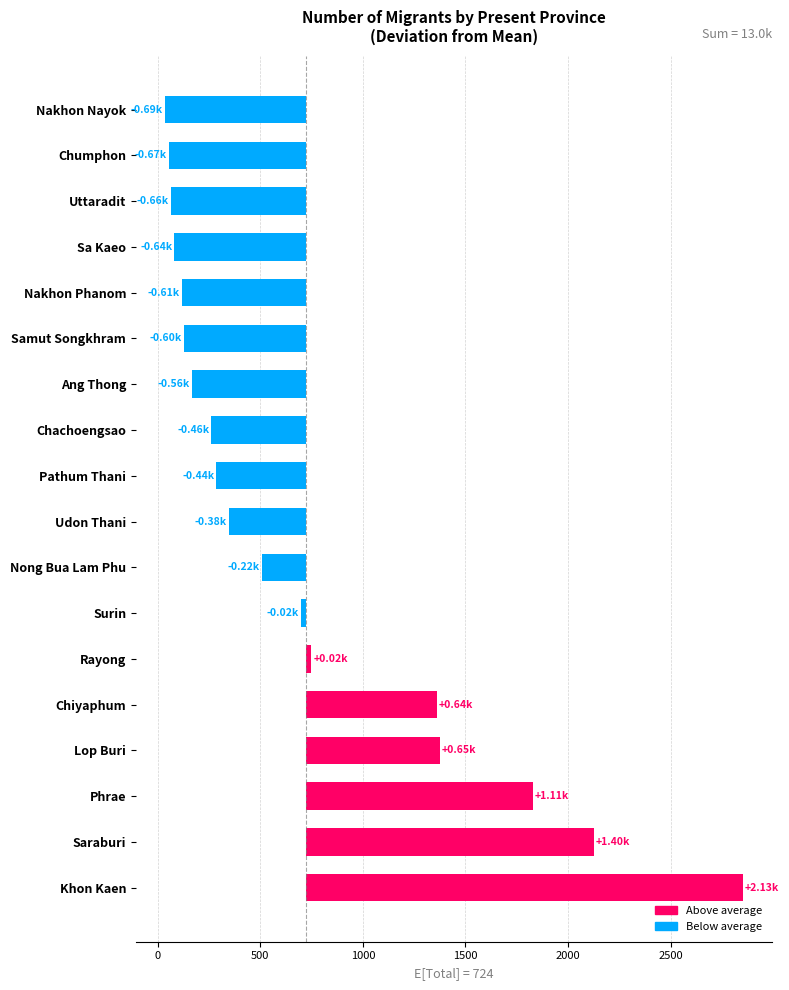

What is the maximum value shown in the chart?

2128.8